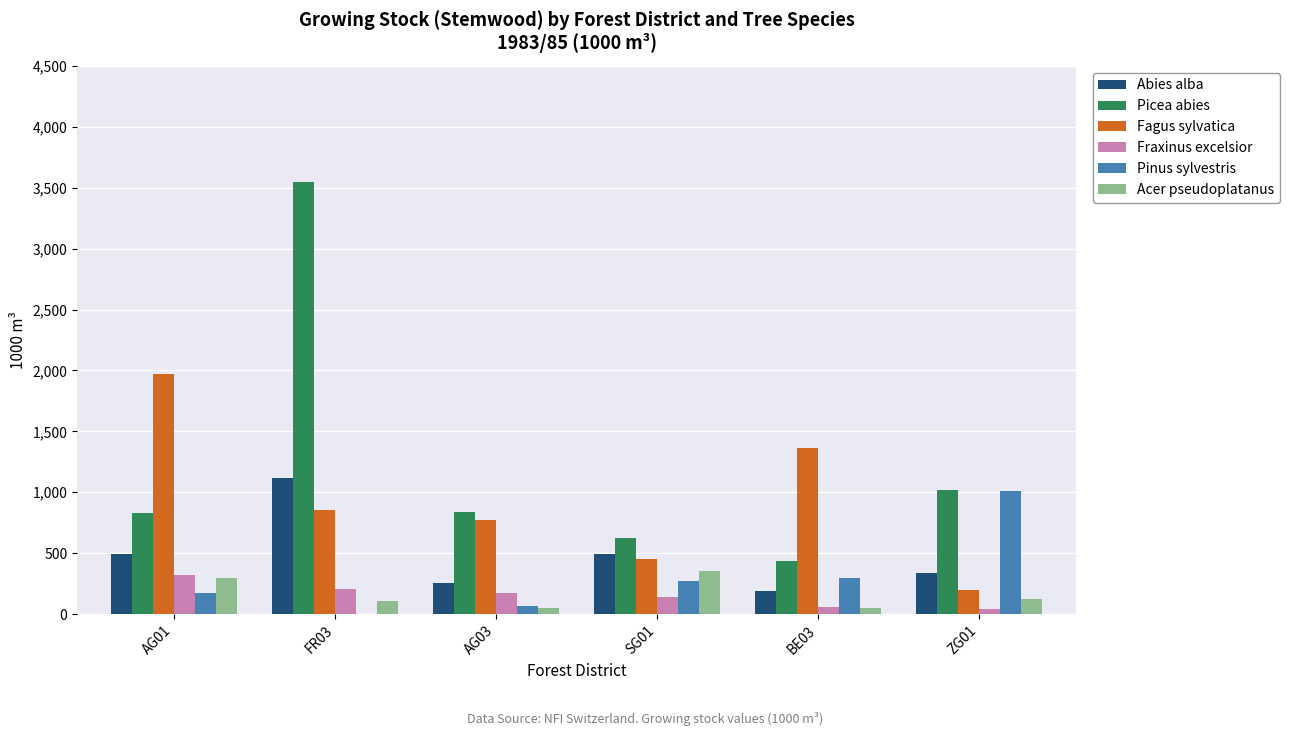

What is the sum of all Abies alba values?

2888